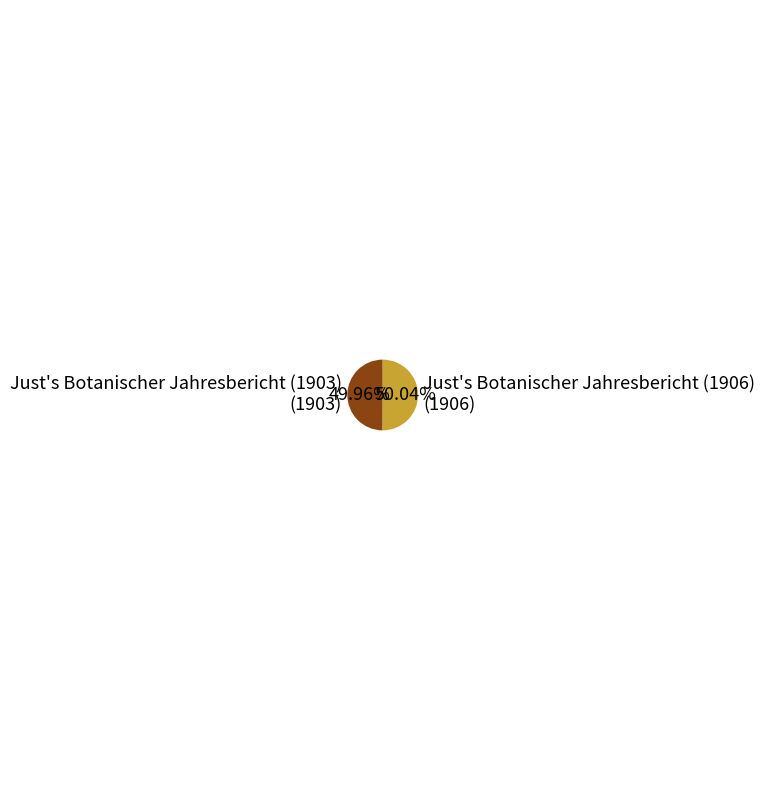

To the nearest percent, what is the combined percentage of Just's Botanischer Jahresbericht (1903) and Just's Botanischer Jahresbericht (1906)?

100%